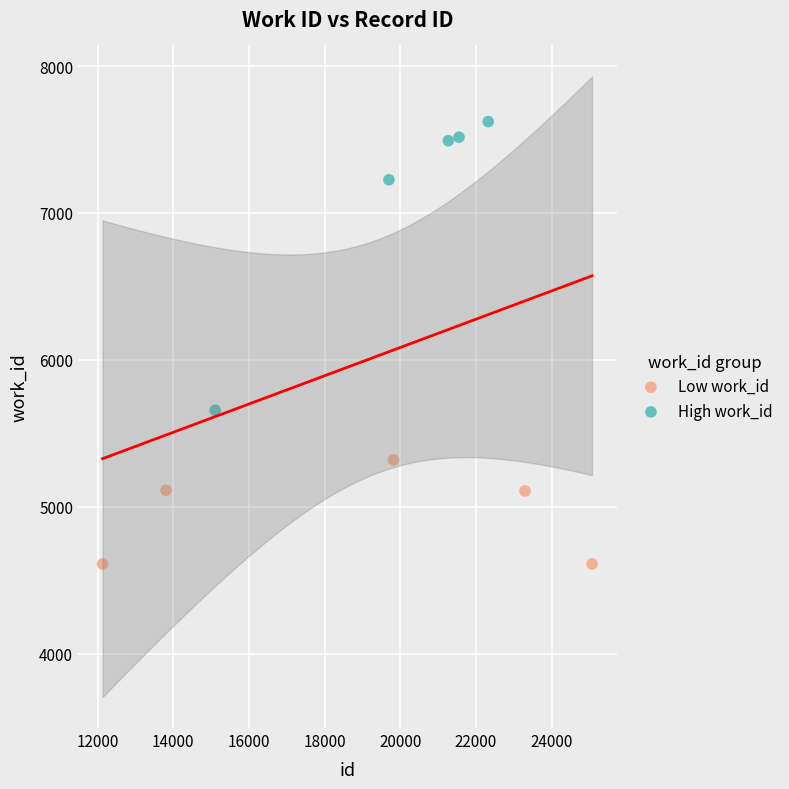

Which series has the widest spread of Y values?

High work_id